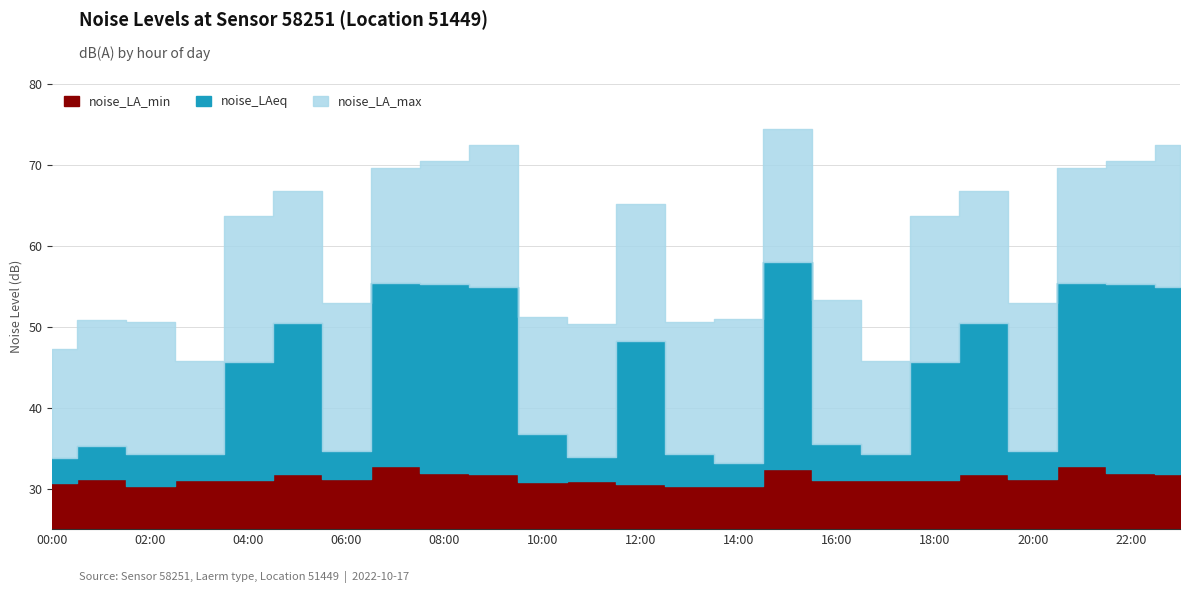

What is the value of the noise_LA_max point at the 14th from the left?

50.6